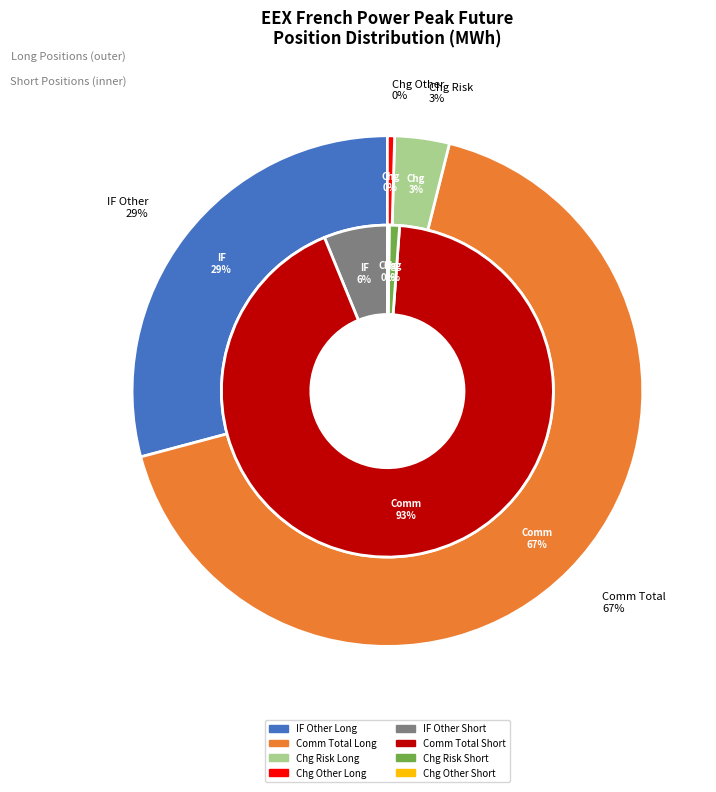

Does Commercial Long represent more than half of the total?

Yes